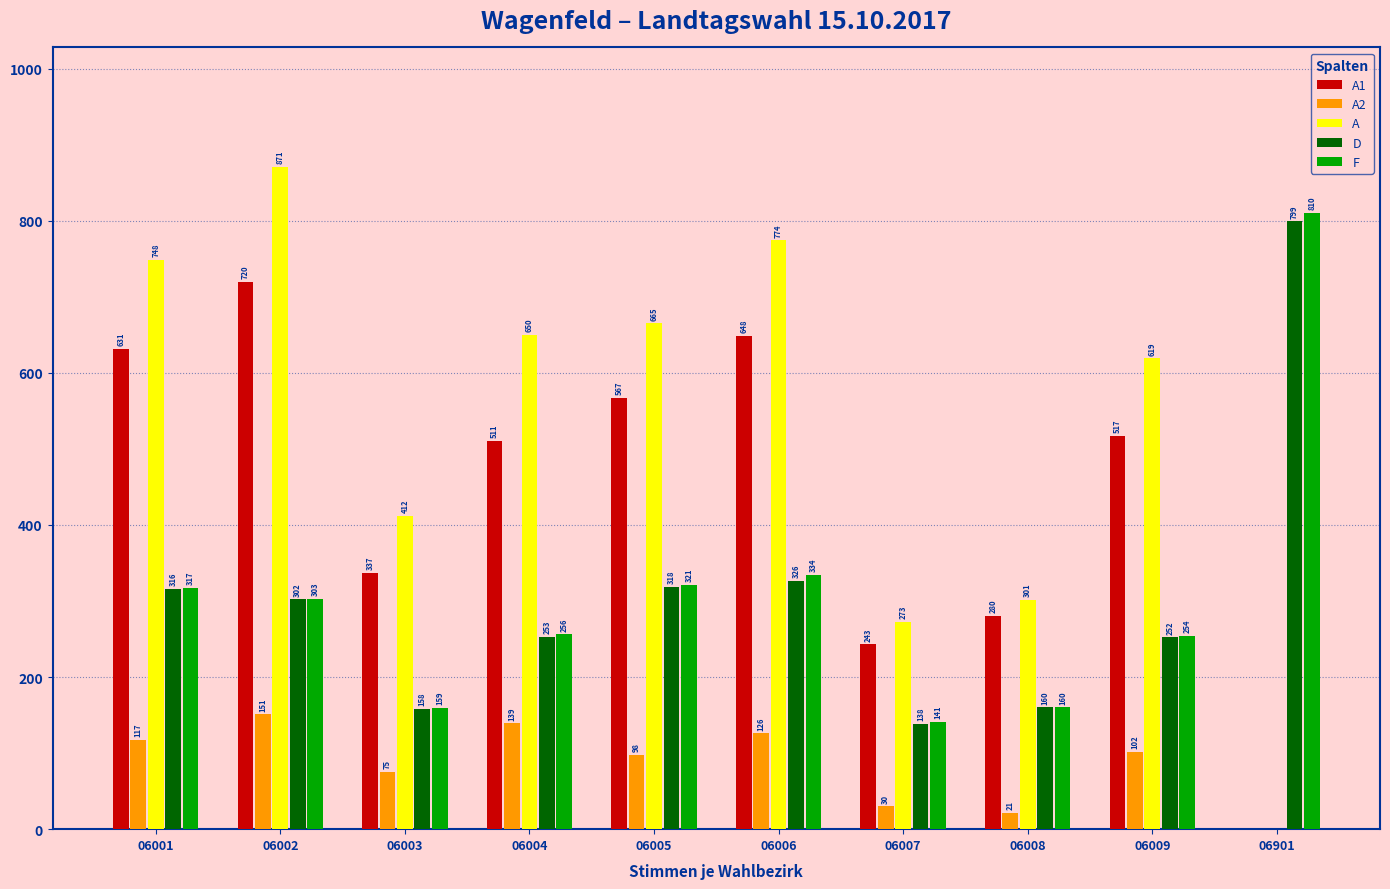

At which category is the sum across all series the highest?

06002